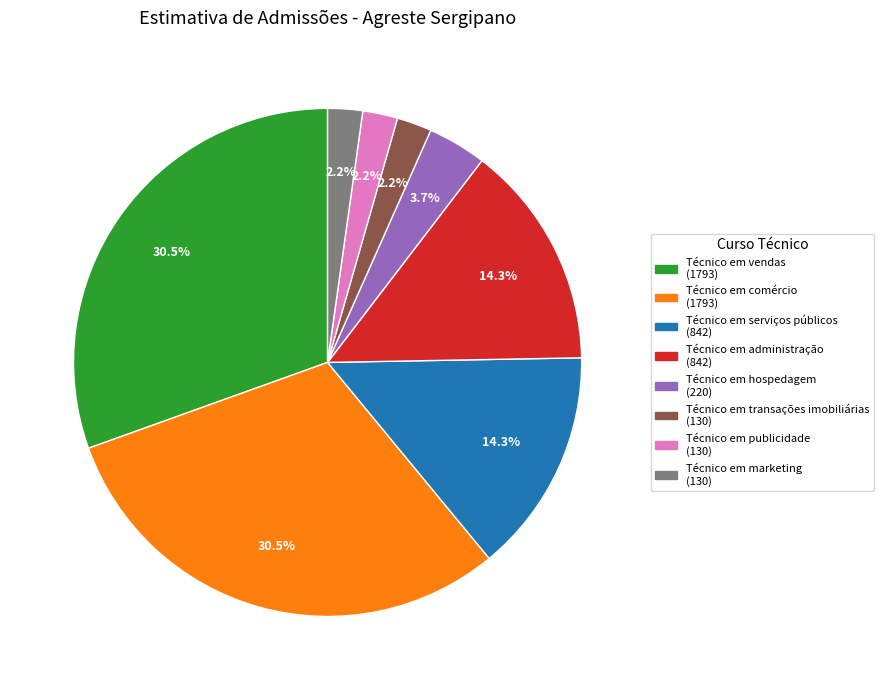

Is Técnico em publicidade the majority of the pie?

No